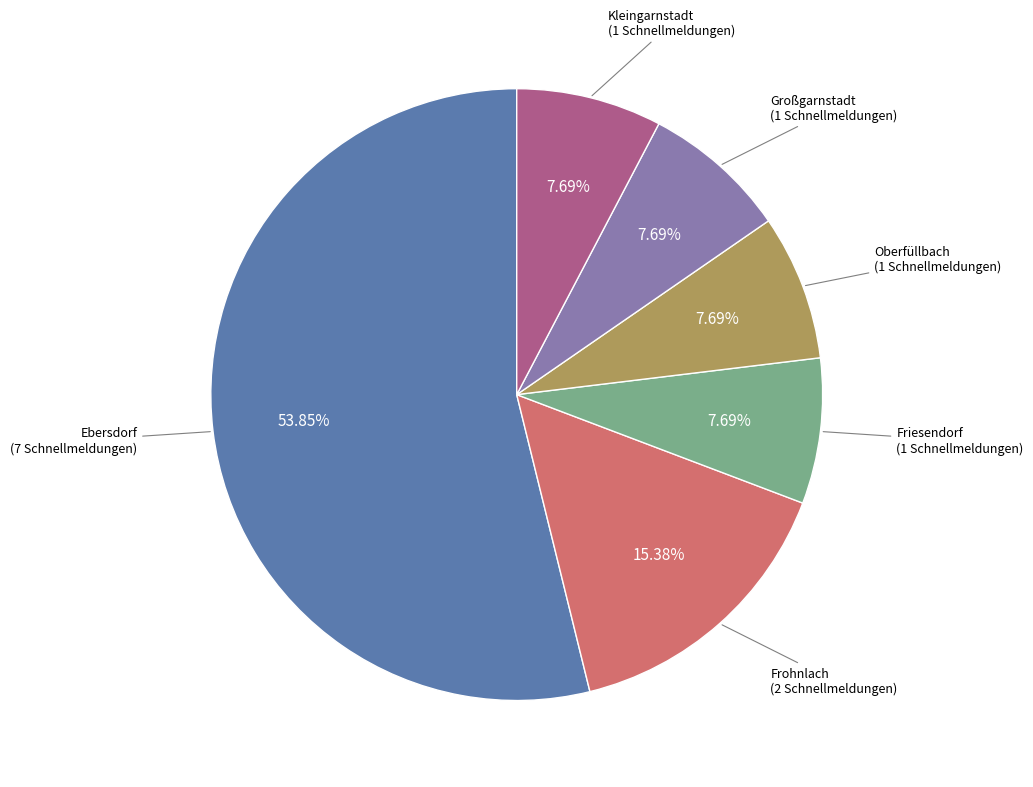

Is there a majority slice in this chart?

Yes